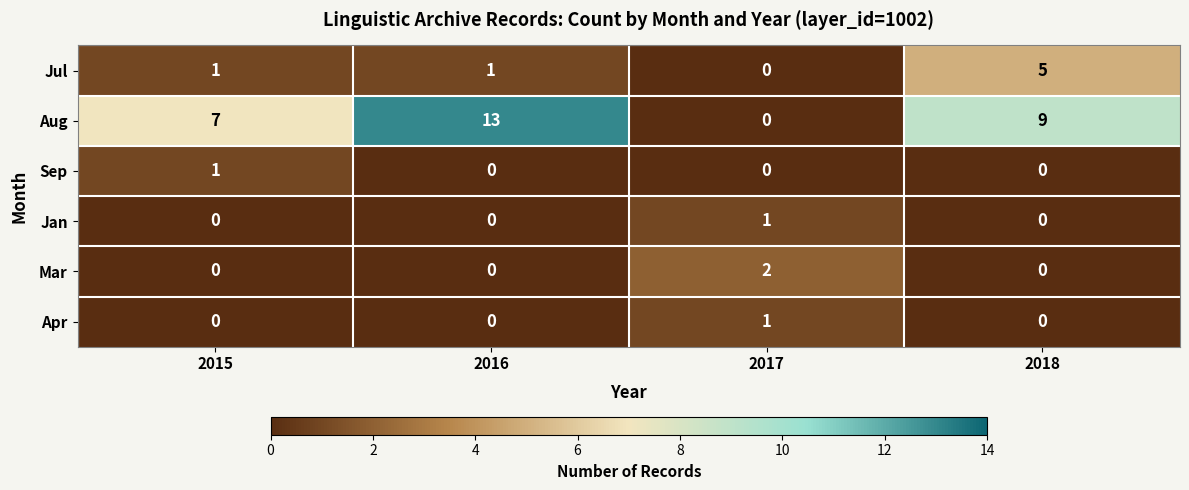

Which category has the highest value in the Apr series?

2017